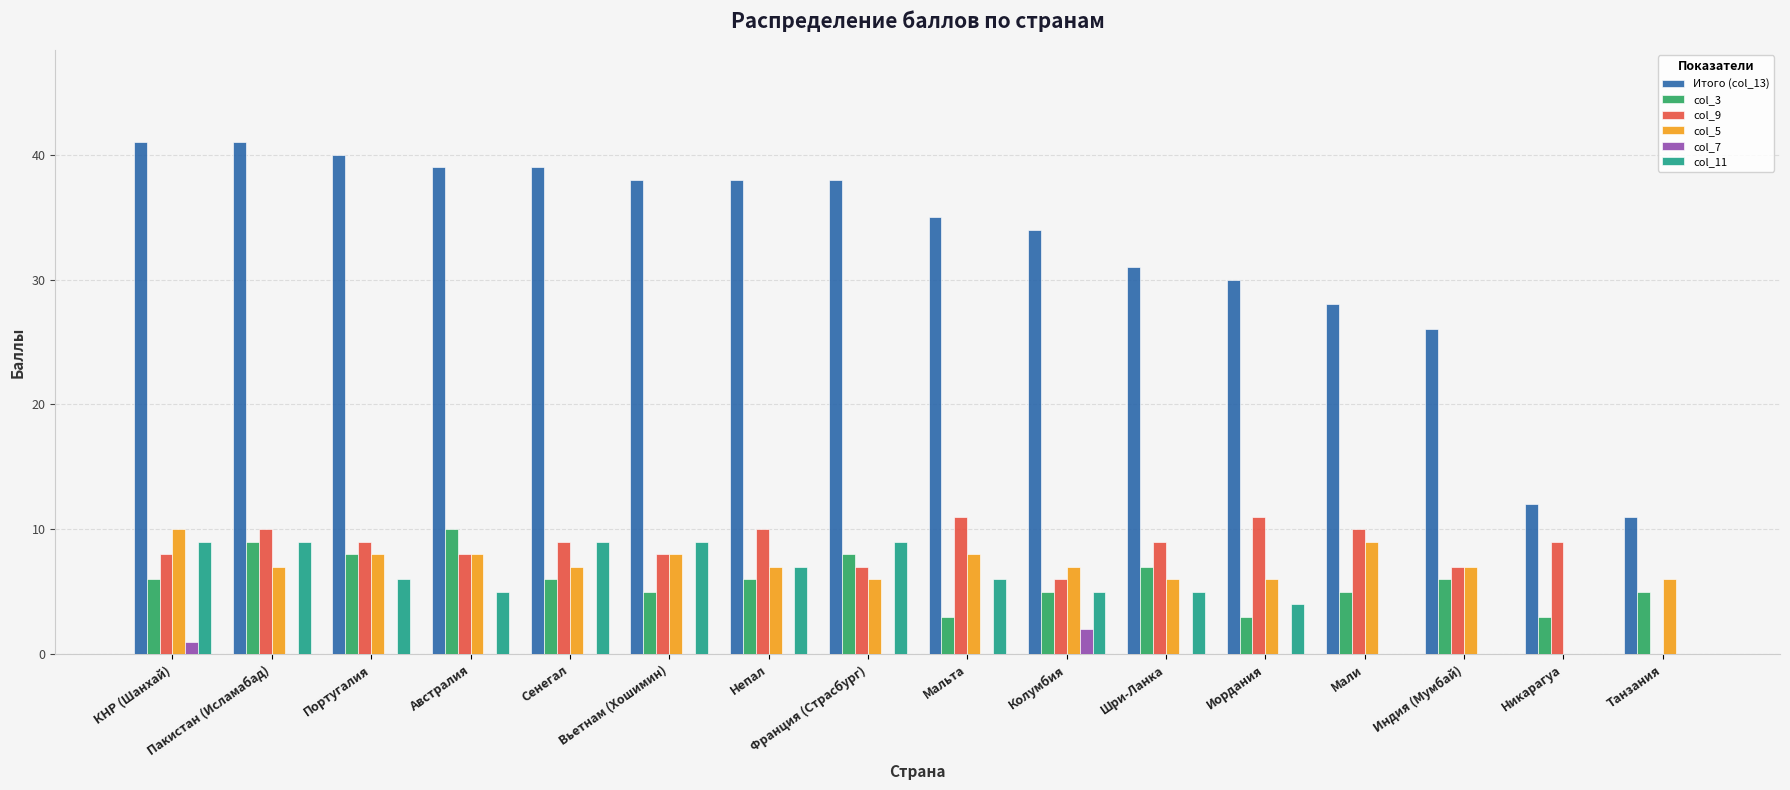

Reading left to right, what are all the values shown in this chart?

Итого (col_13): 41	41	40	39	39	38	38	38	35	34	31	30	28	26	12	11
col_3: 6	9	8	10	6	5	6	8	3	5	7	3	5	6	3	5
col_9: 8	10	9	8	9	8	10	7	11	6	9	11	10	7	9	0
col_5: 10	7	8	8	7	8	7	6	8	7	6	6	9	7	0	6
col_7: 1	0	0	0	0	0	0	0	0	2	0	0	0	0	0	0
col_11: 9	9	6	5	9	9	7	9	6	5	5	4	0	0	0	0